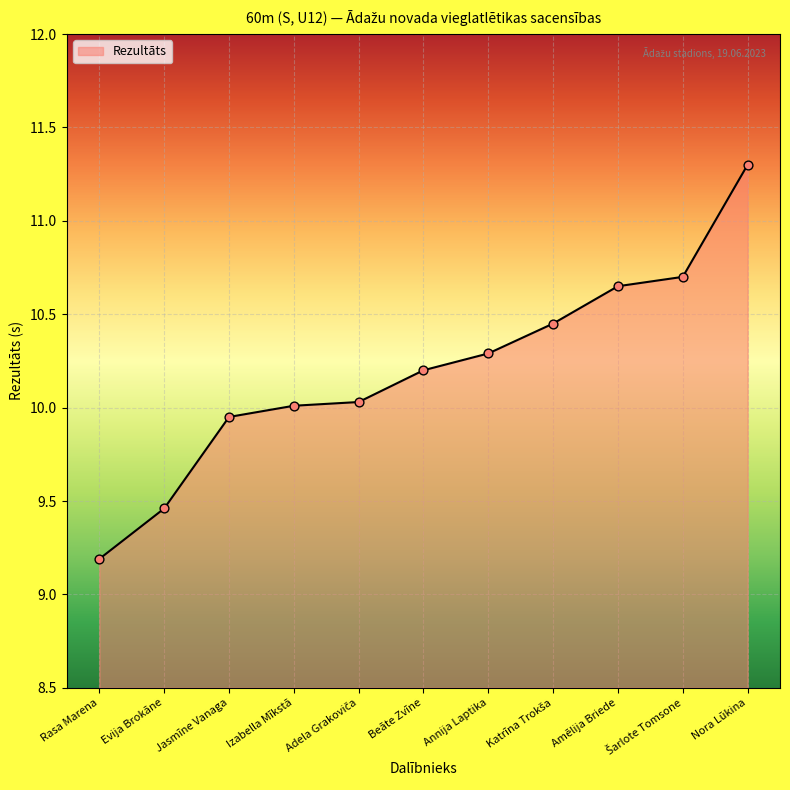

Approximately how many times larger is the value at Jasmīne Vanaga compared to Izabella Mīkstā?

1.0